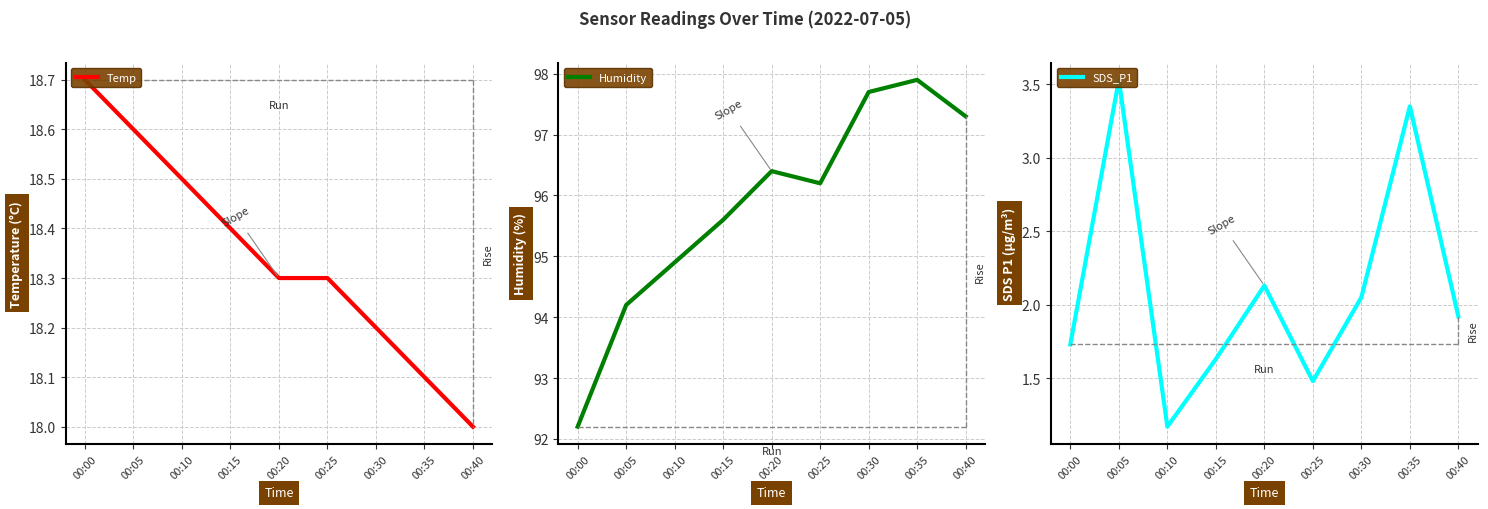

At which category does Humidity reach its first local valley?

00:25